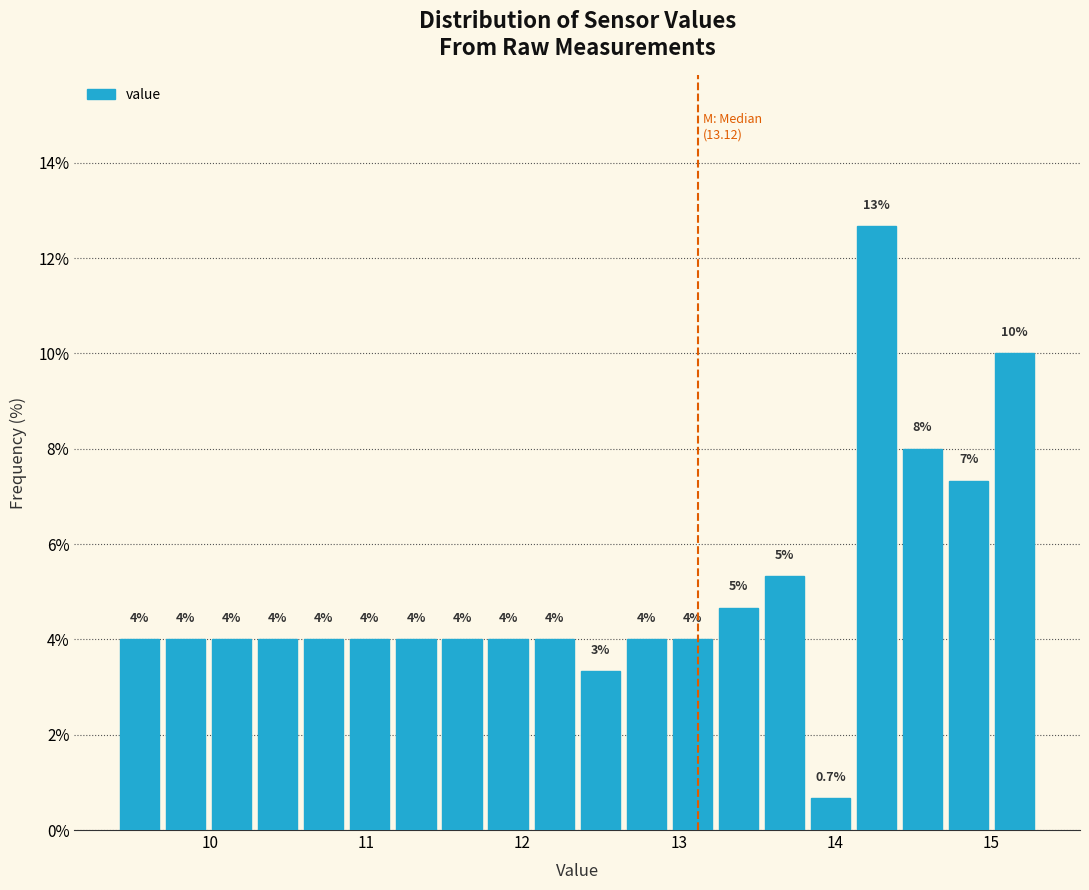

Read against the x-axis, roughly where is the centre of the tallest bar?

14.3